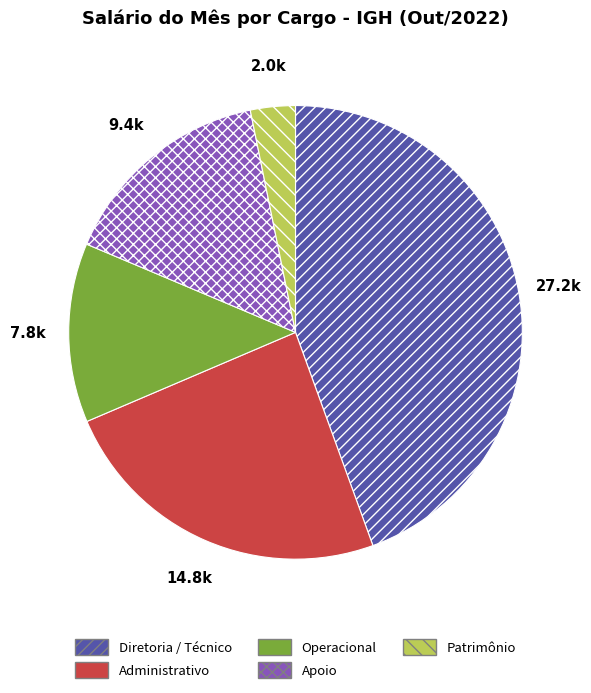

The Patrimônio slice represents 17% of the pie. True or false?

False